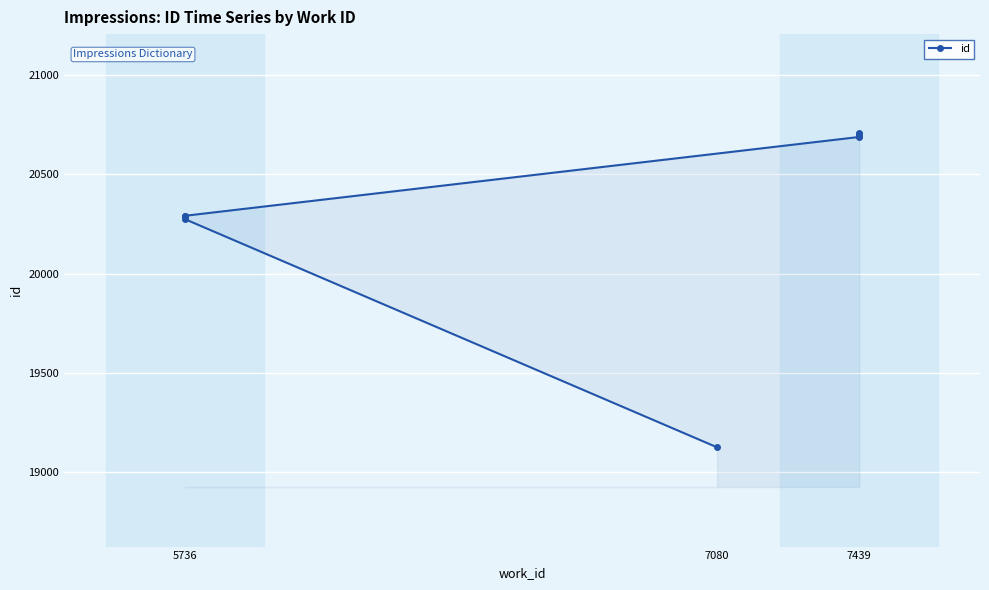

Does the chart display data point markers on the line(s)?

Yes